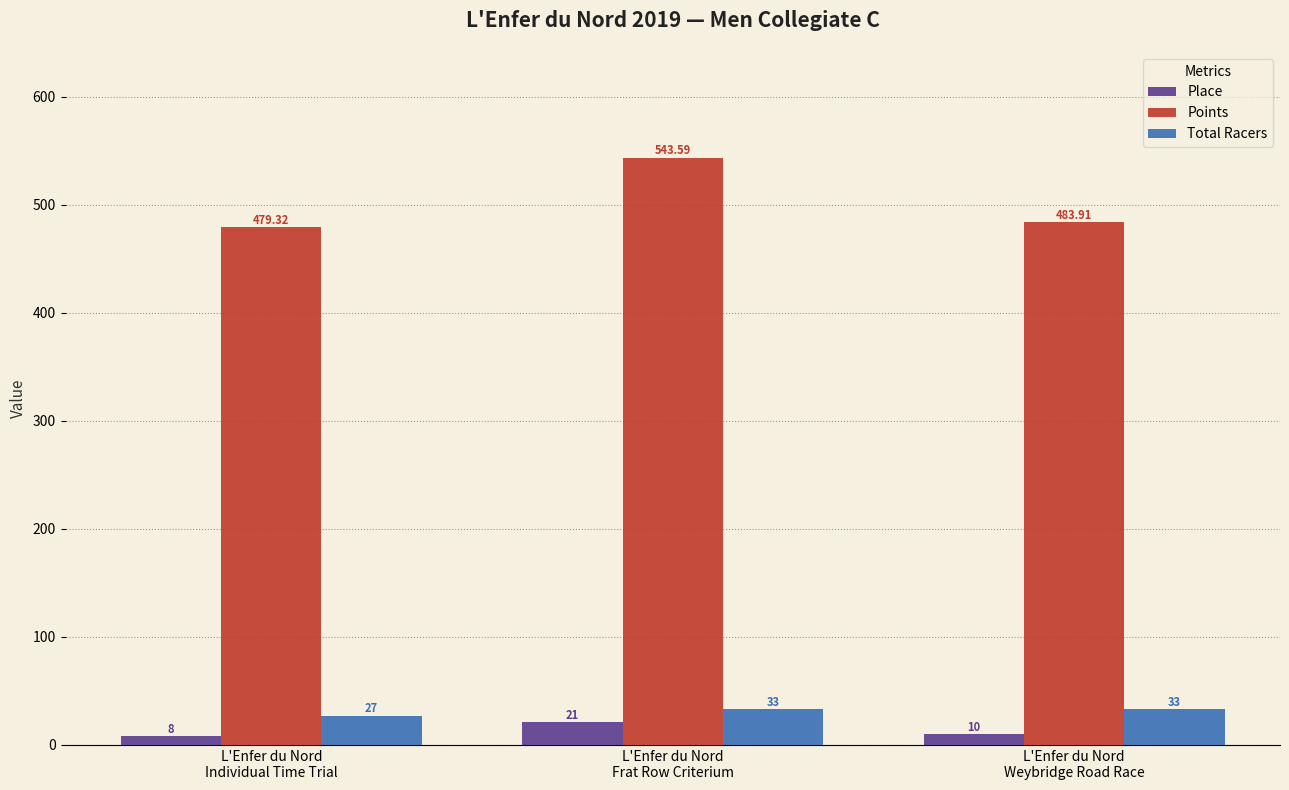

What is the value of the Place bar at the 3rd from the left?

10.0